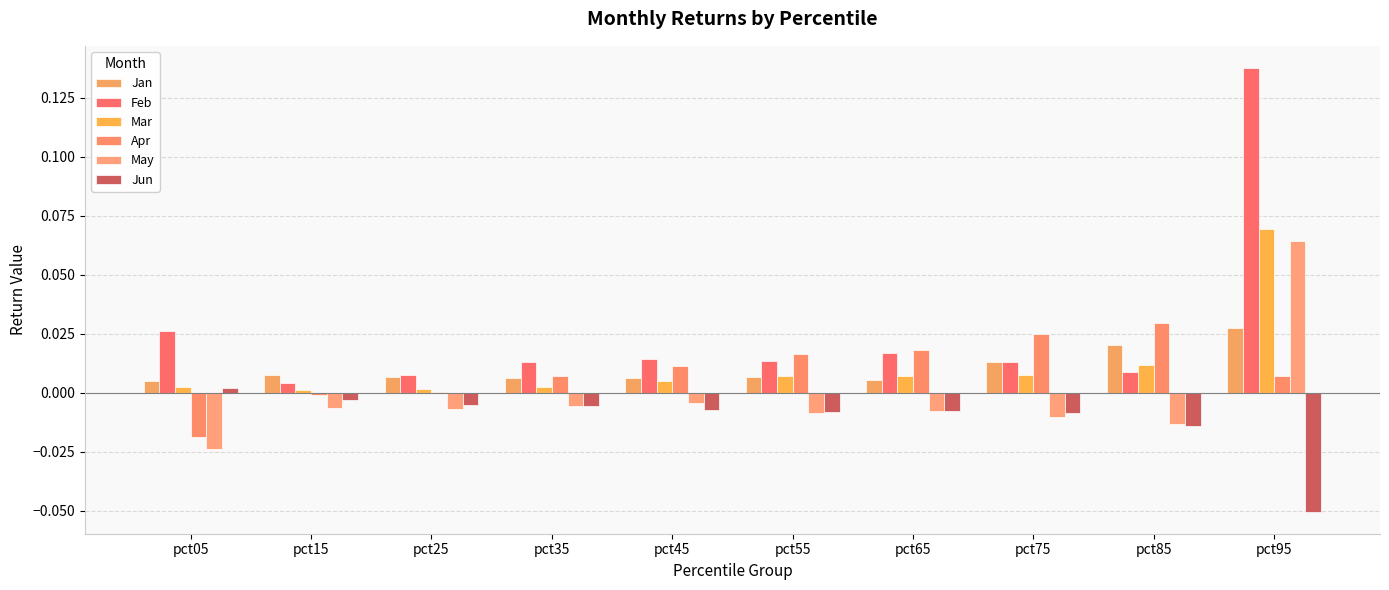

How many positive values does the Jun series have?

1